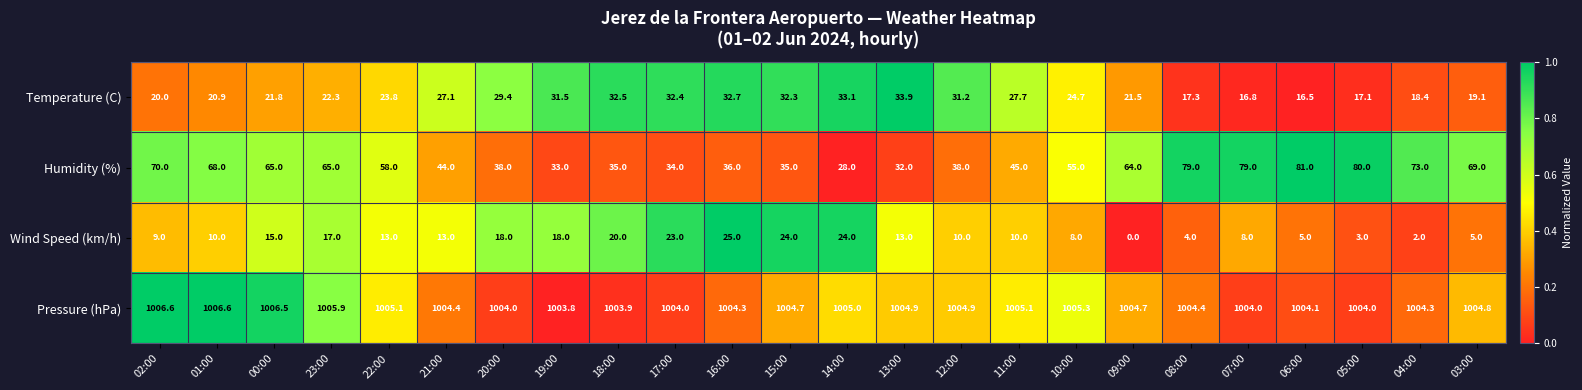

Which series changed the most between 00:00 and 05:00?

Humidity (%)